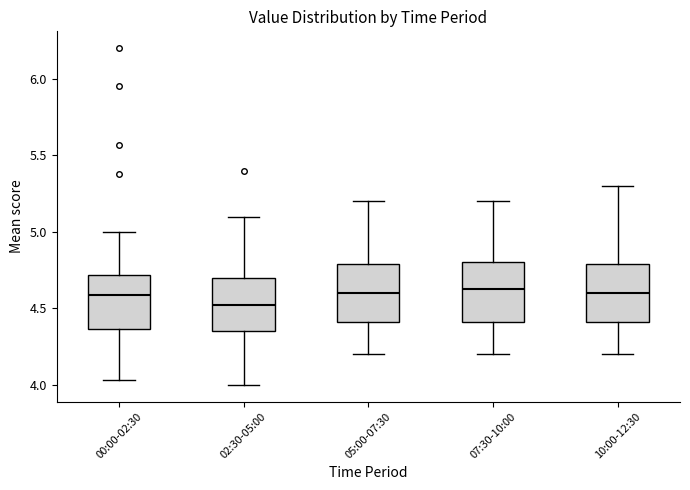

Reading left to right, read every box against the y-axis: the position of its median line, the range the box covers, and the ends of its whiskers. The values are not printed on the chart, so give them approximately, as read against the axis.

00:00-02:30: median 4.60, box 4.35 to 4.70, whiskers 4.05 to 5.00
02:30-05:00: median 4.55, box 4.35 to 4.70, whiskers 4.00 to 5.10
05:00-07:30: median 4.60, box 4.40 to 4.80, whiskers 4.20 to 5.20
07:30-10:00: median 4.65, box 4.40 to 4.80, whiskers 4.20 to 5.20
10:00-12:30: median 4.60, box 4.40 to 4.80, whiskers 4.20 to 5.30